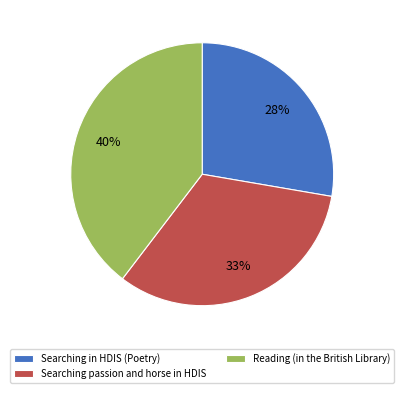

The Searching in HDIS (Poetry) slice represents 28% of the pie. True or false?

True